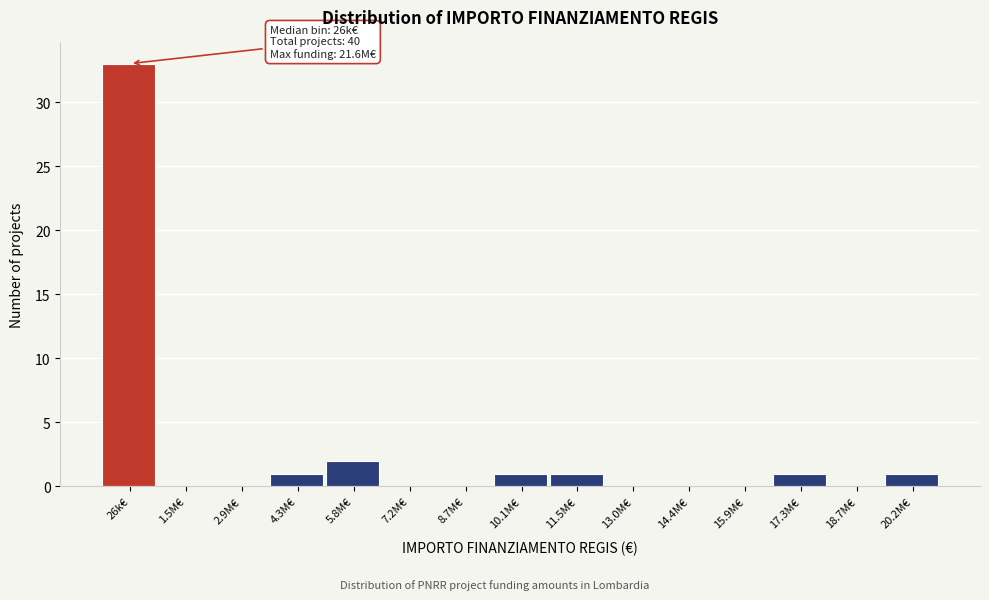

Reading right to left, what are all the values shown in this chart?

20.2M€=1	18.7M€=0	17.3M€=1	15.9M€=0	14.4M€=0	13.0M€=0	11.5M€=1	10.1M€=1	8.7M€=0	7.2M€=0	5.8M€=2	4.3M€=1	2.9M€=0	1.5M€=0	26k€=33